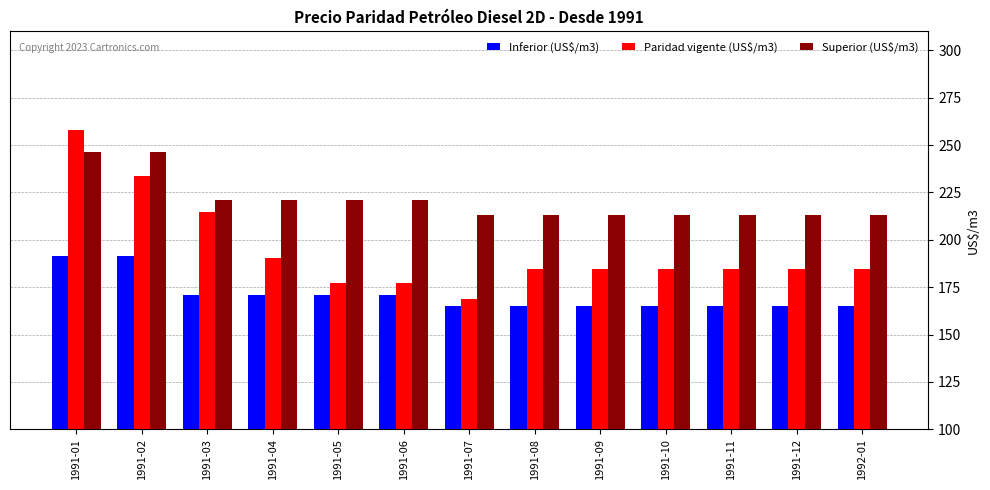

What is the lowest value of the Superior (US$/m3) series?

213.0